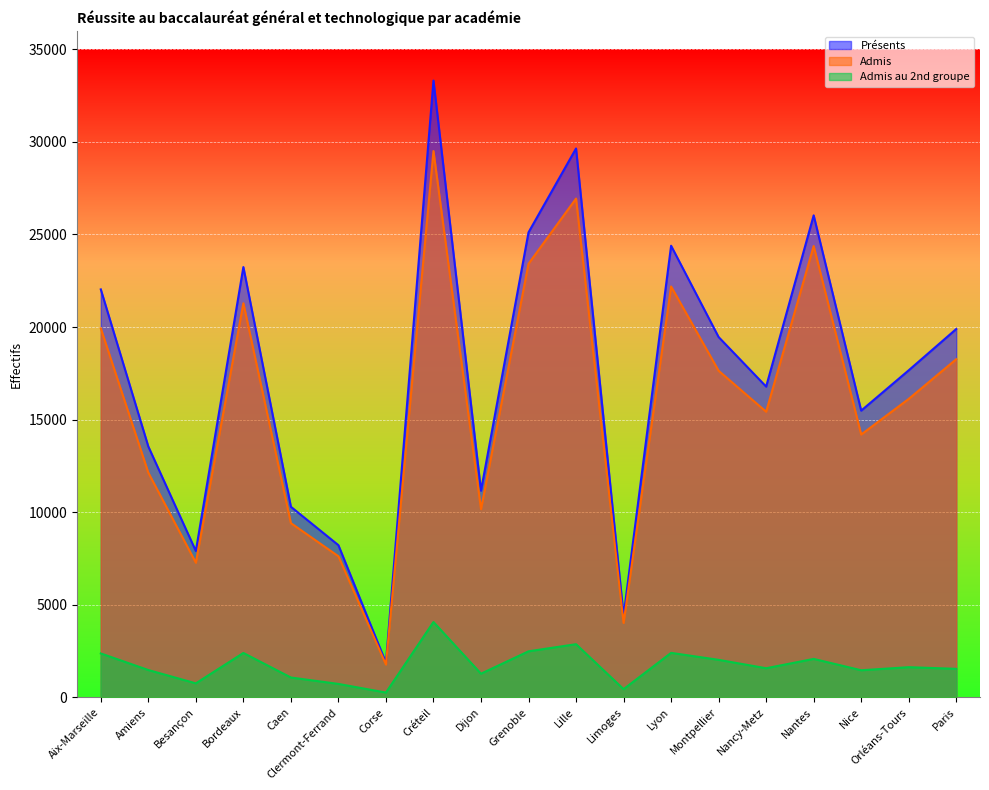

What is the average value of the Présents series?

17391